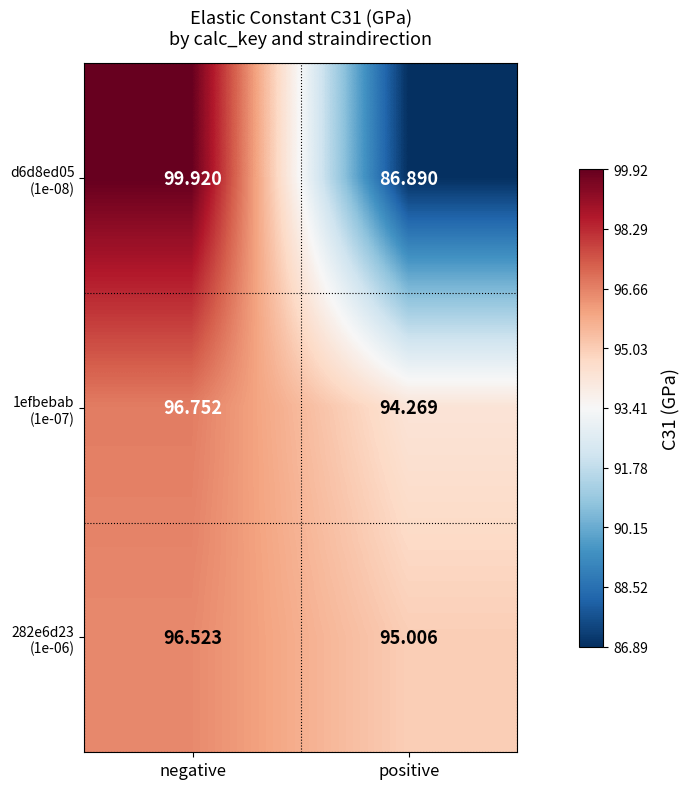

At which category is the sum across all series the highest?

negative